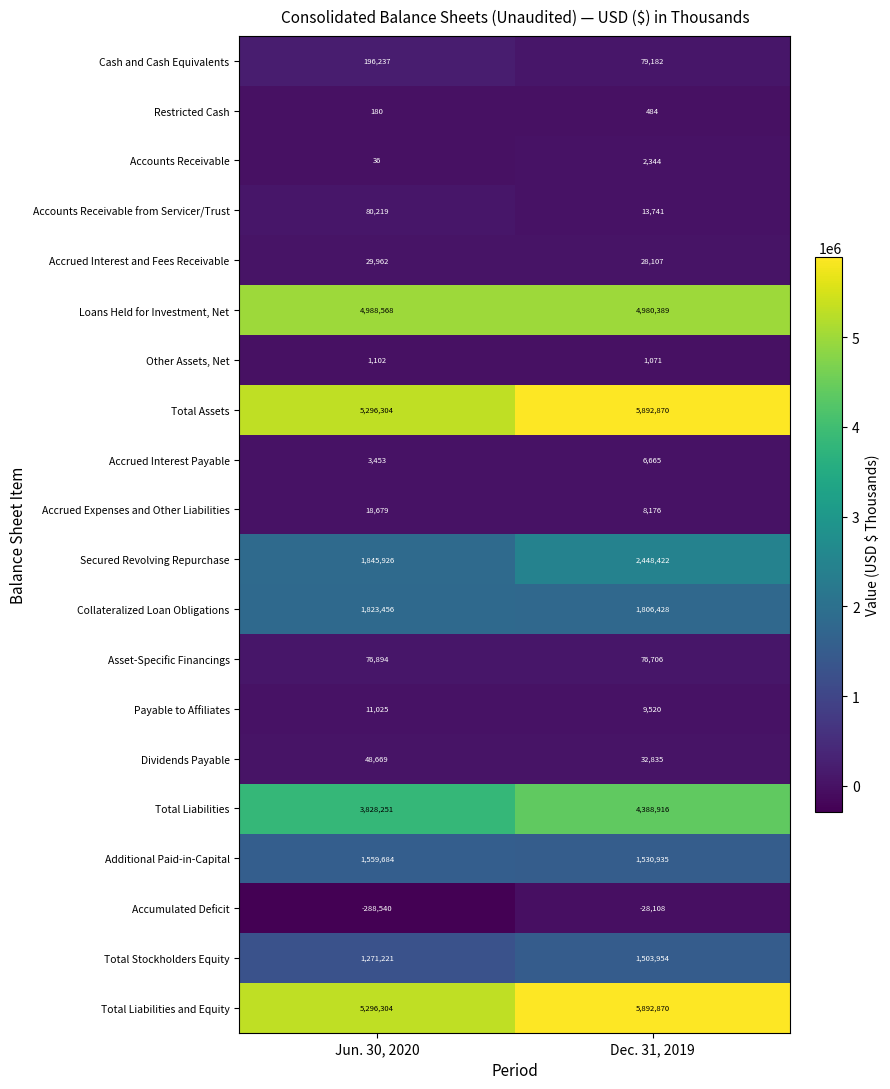

What is the difference between the Asset-Specific Financings values at Jun. 30, 2020 and Dec. 31, 2019?

188